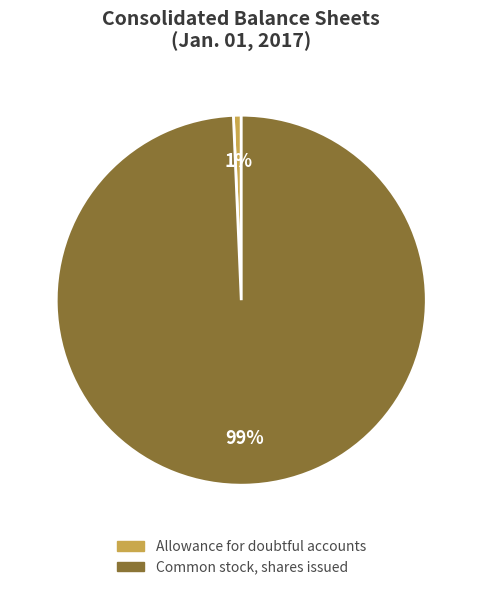

Is there a majority slice in this chart?

Yes